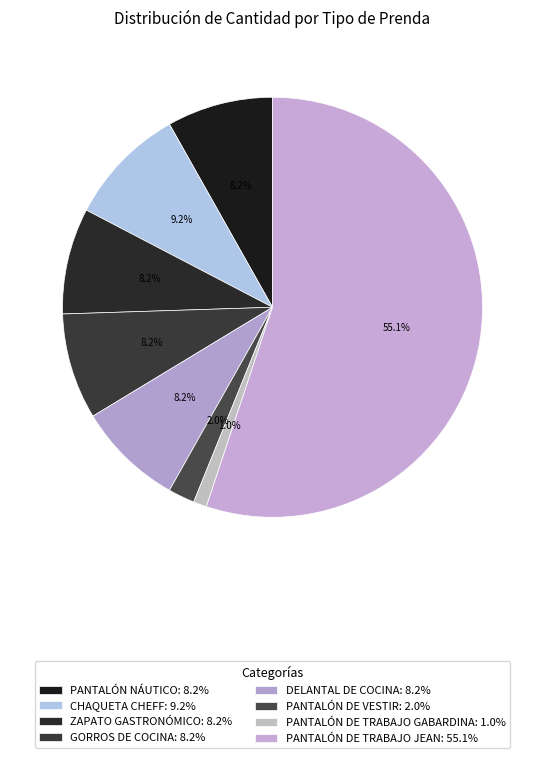

To the nearest percent, what portion does PANTALÓN DE VESTIR represent?

2%